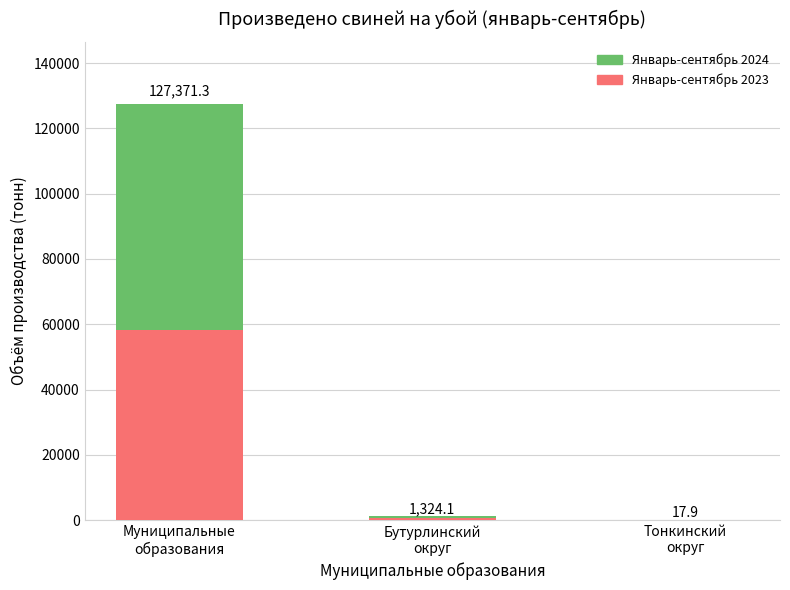

Rank the series by their average value, from highest to lowest.

Январь-сентябрь 2024, Январь-сентябрь 2023